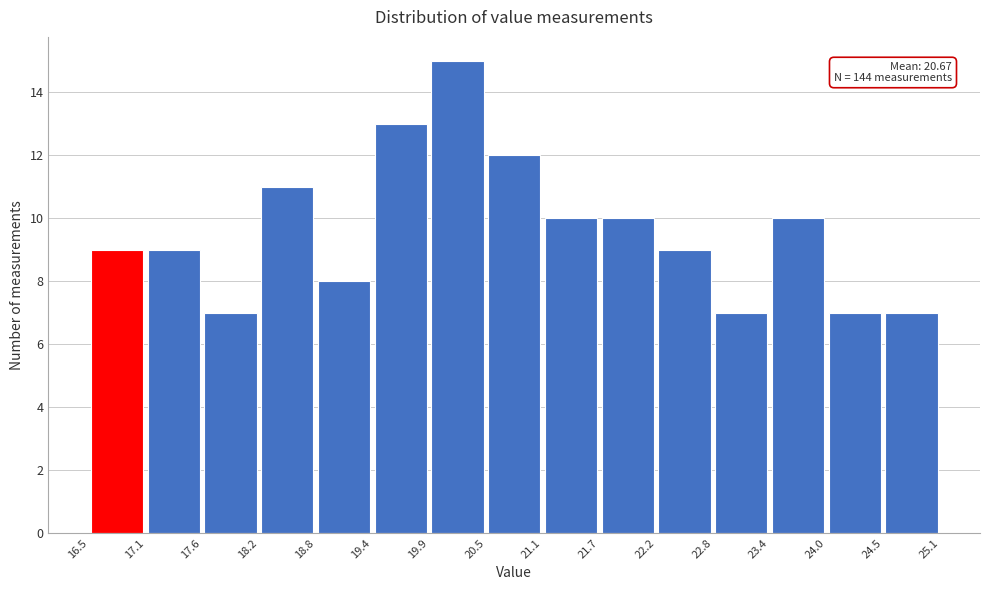

Which range on the x-axis has the tallest bar?

19.9 to 20.5